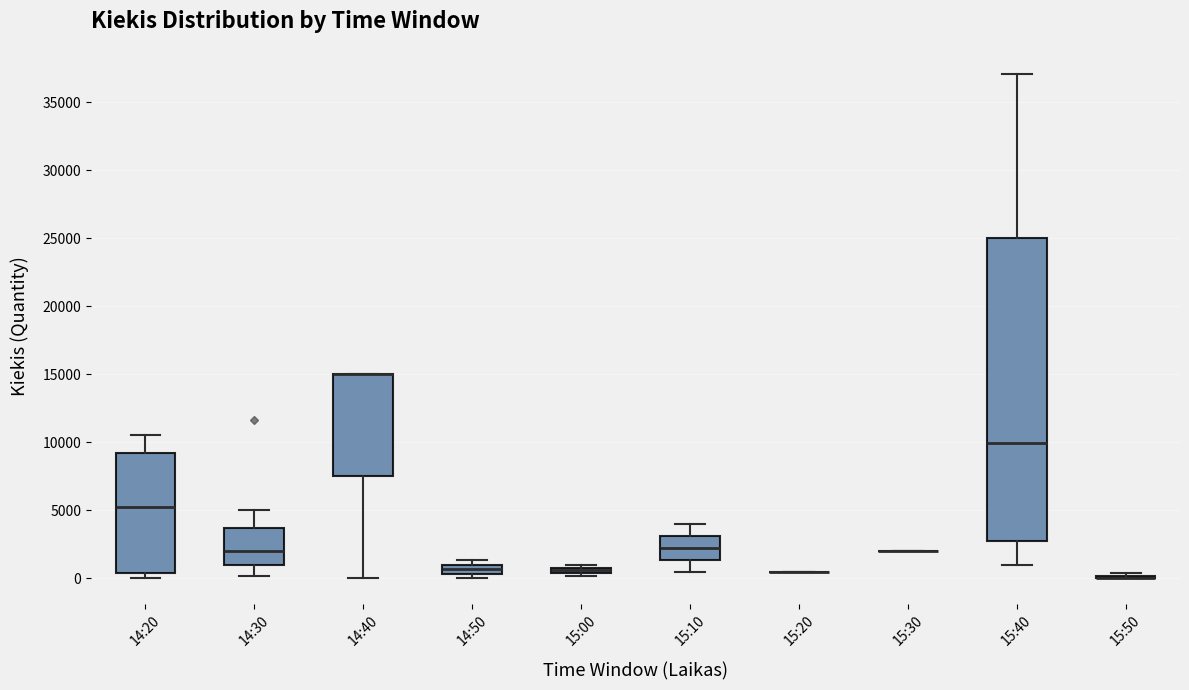

Which box is the tallest, from its lower edge to its upper edge?

15:40